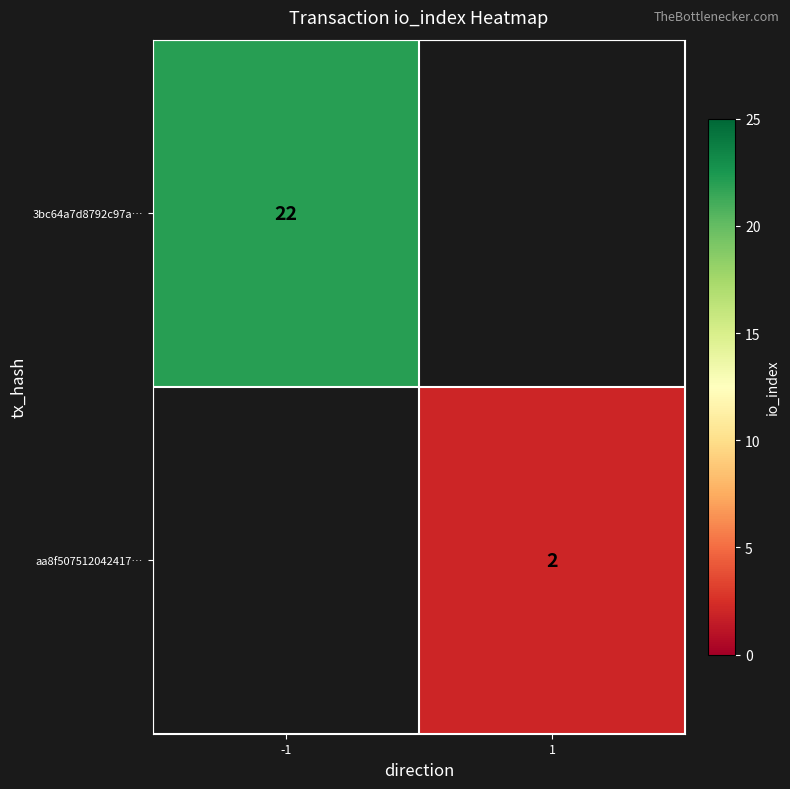

The value of aa8f507512042417… at 1 is 3. True or false?

False